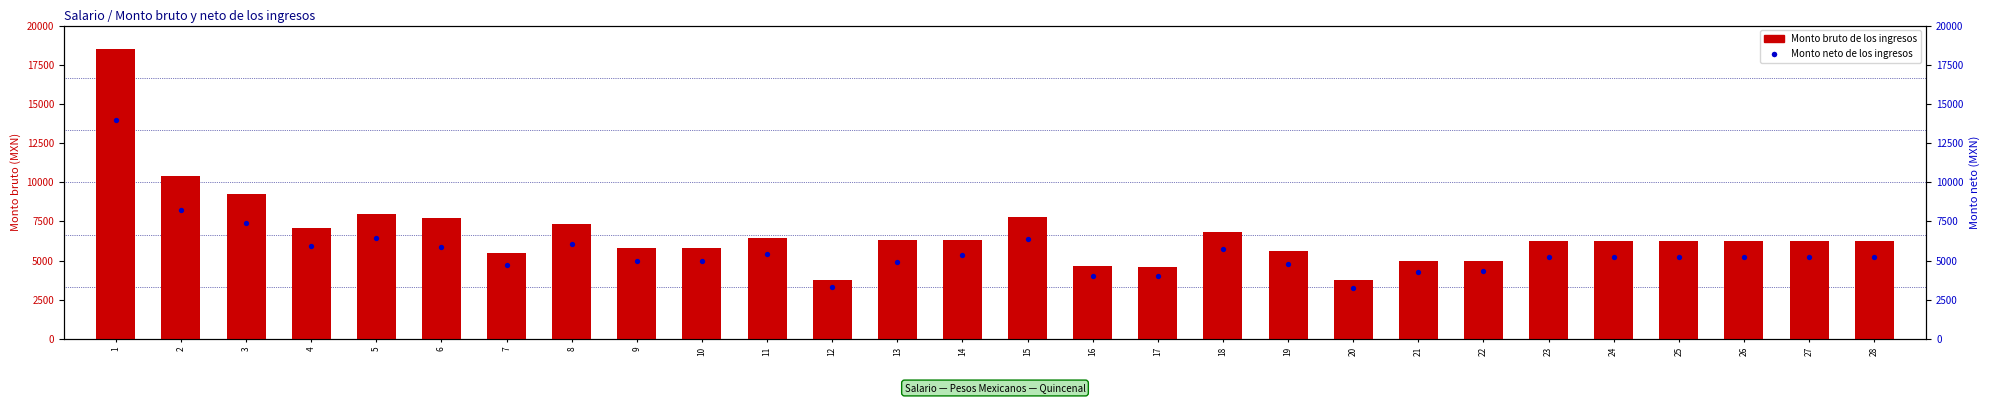

Which series reaches the minimum Y coordinate?

Monto neto de los ingresos